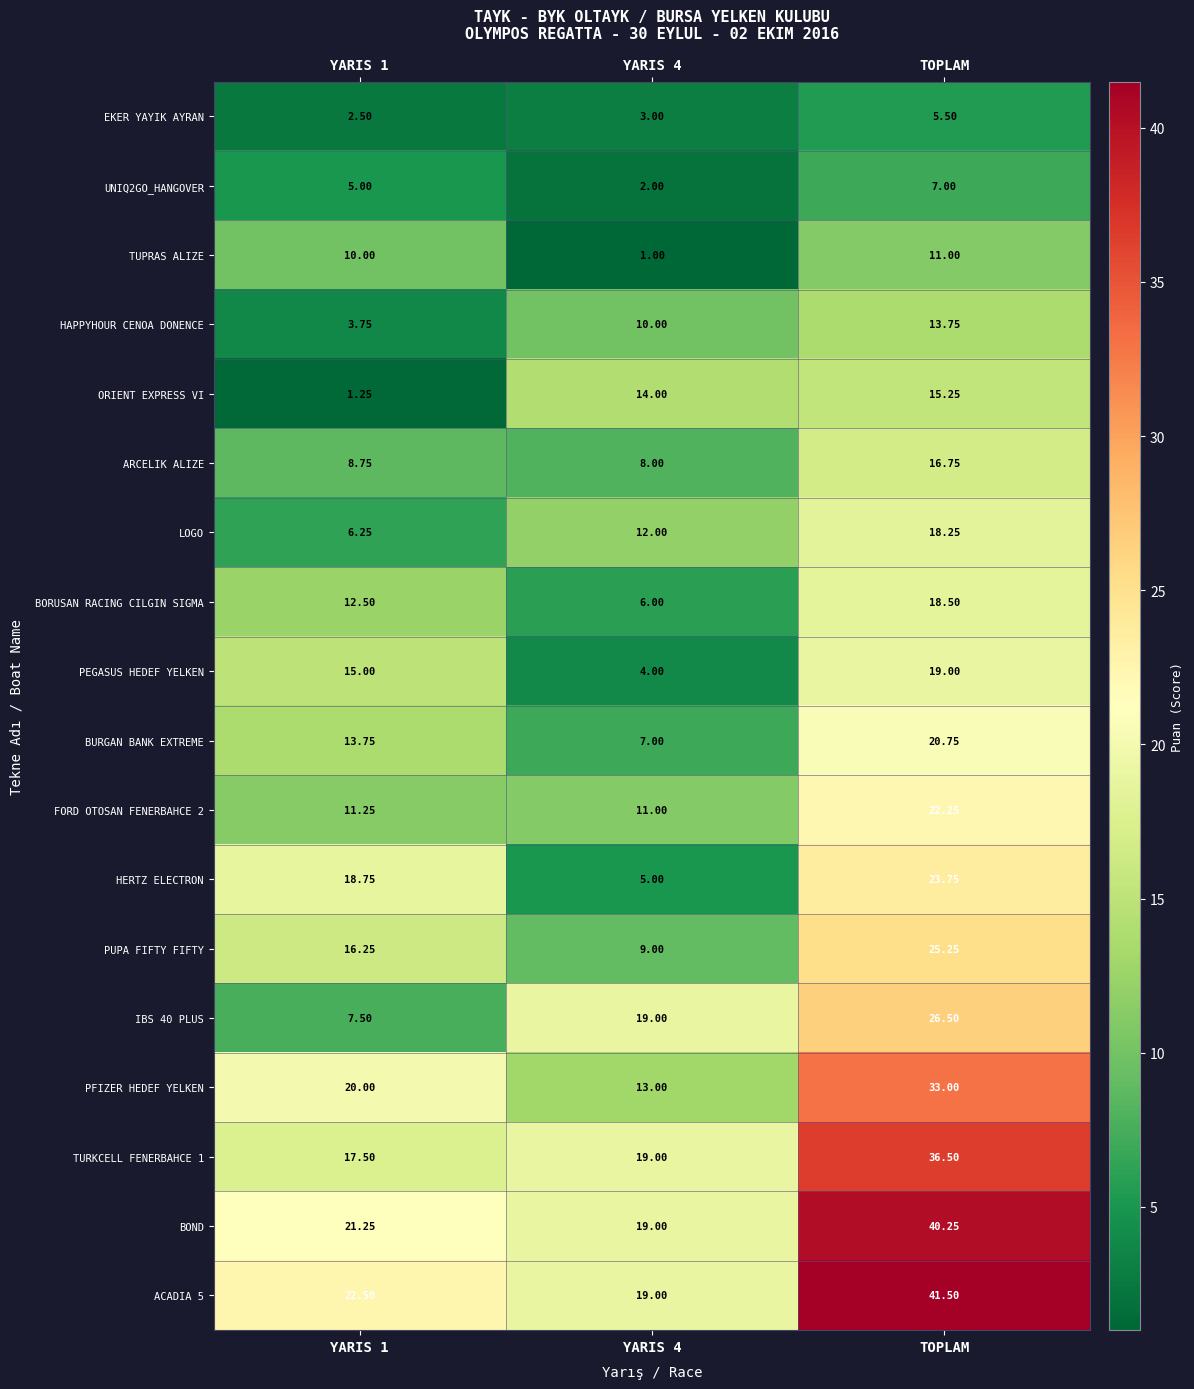

What is the difference between the highest and lowest values at YARIS 4?

18.0